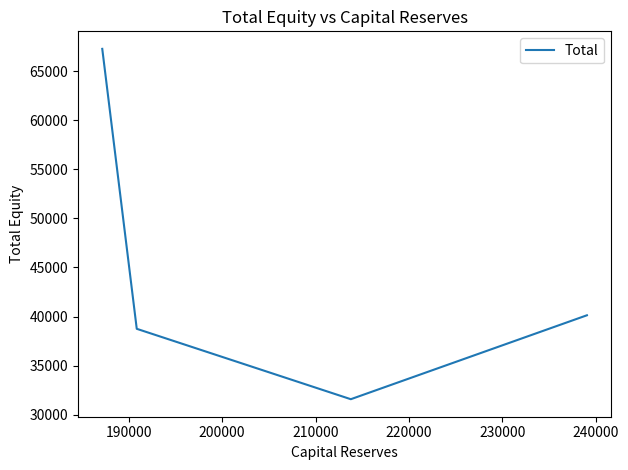

True or false: the data has more than 2 interior local peaks.

False